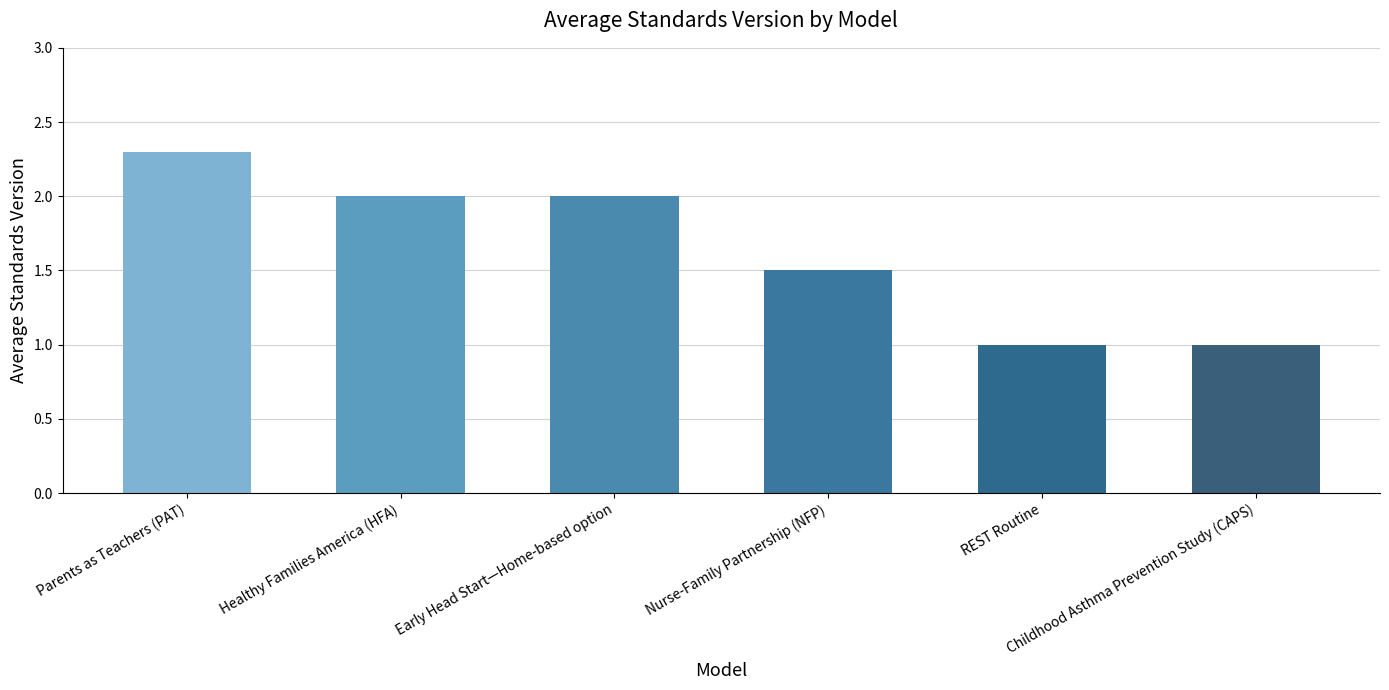

What is the value of the 5th bar from the left?

1.0